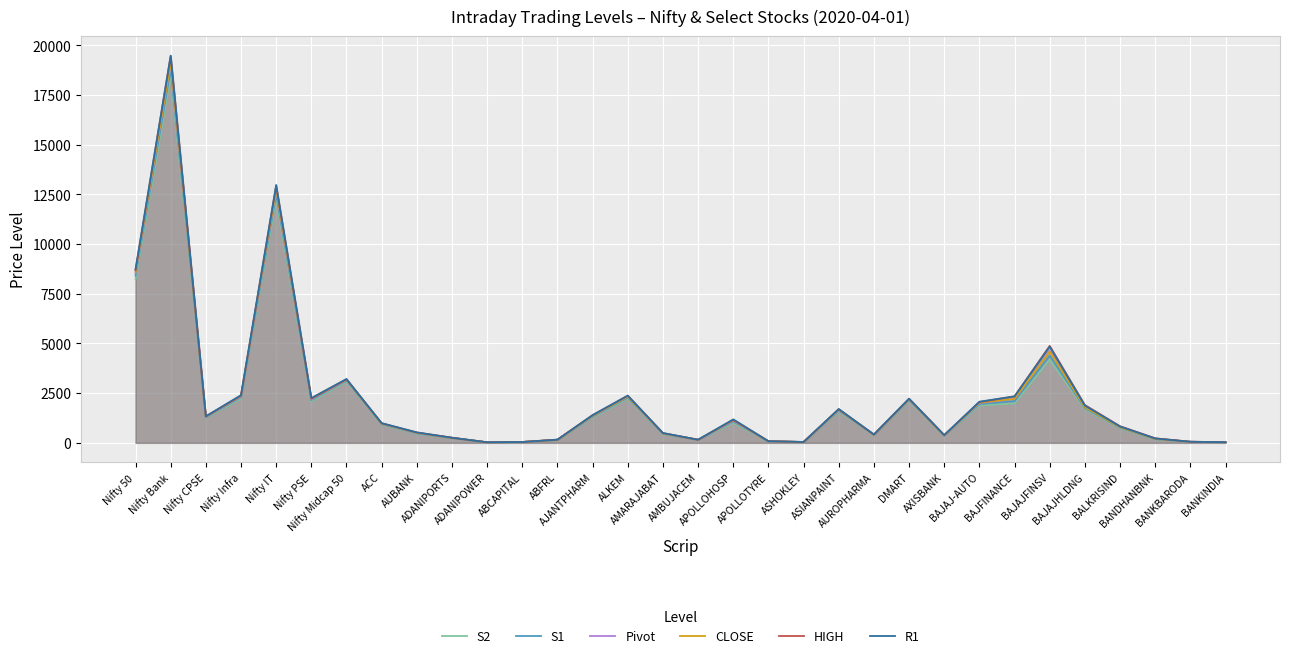

How many data points does each series have?

32